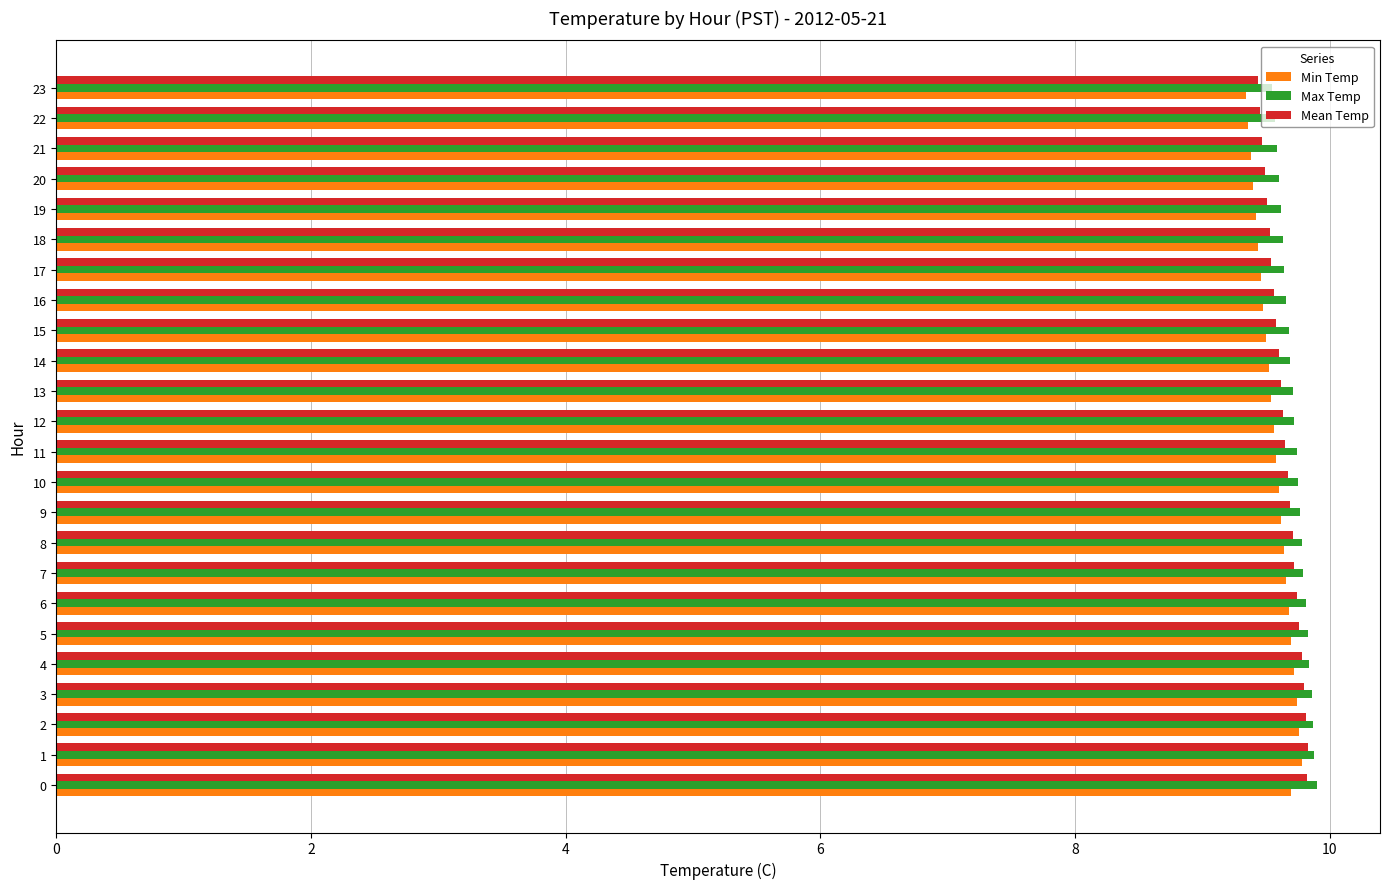

What value does the Mean Temp series have at 10?

9.7